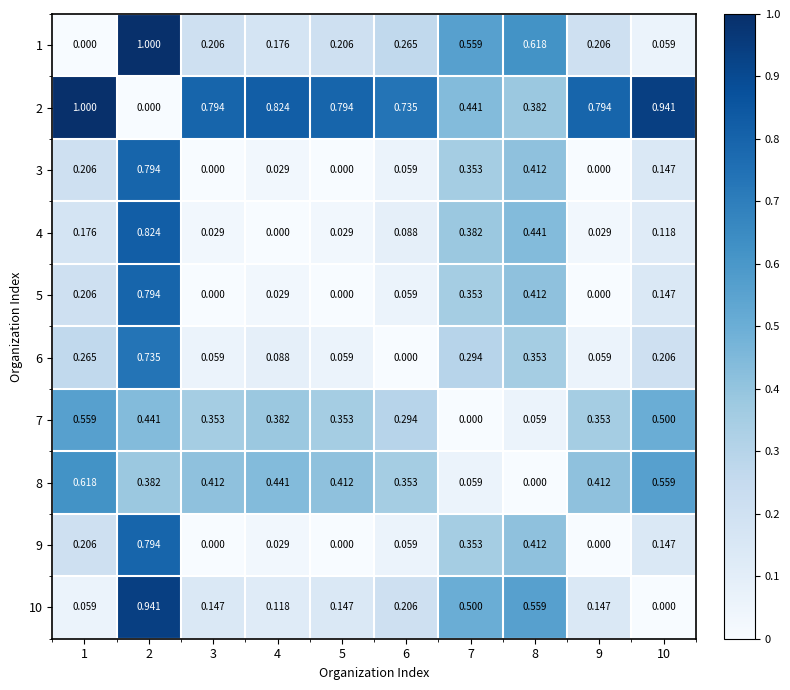

Is the value of 5 at 9 greater than the value of 8 at 10?

No